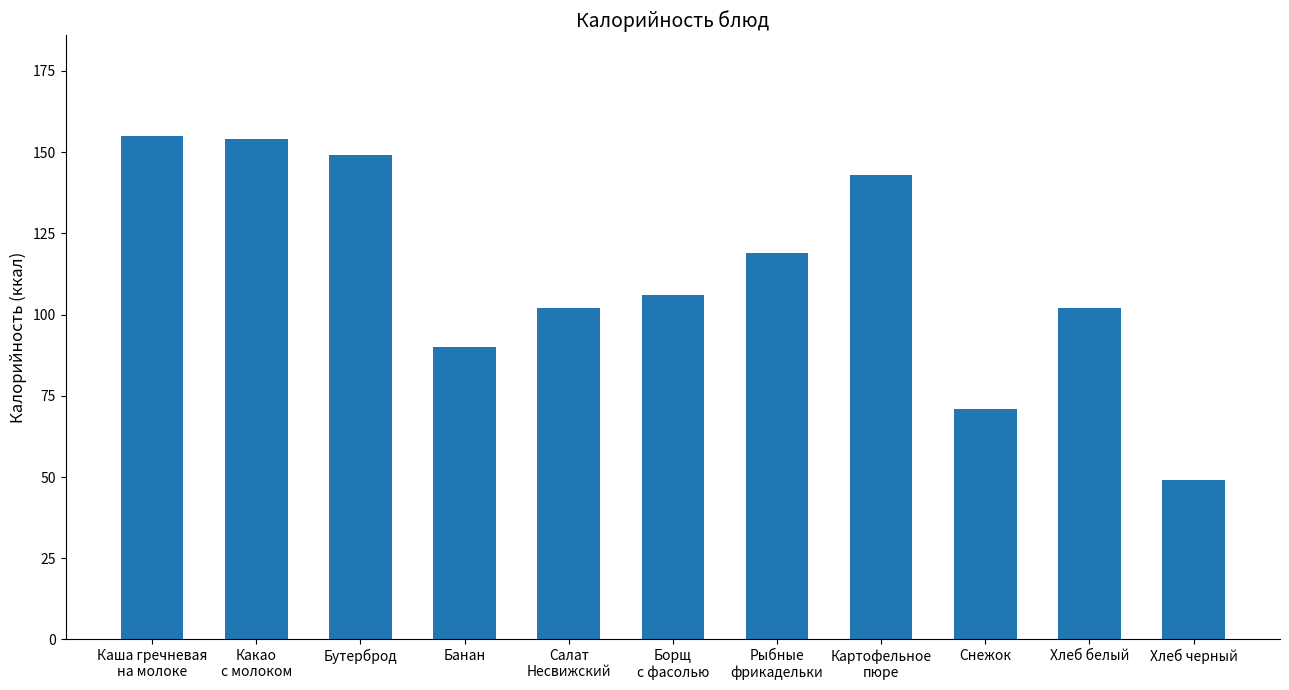

Reading right to left, list all the values displayed in this chart.

Хлеб черный=49	Хлеб белый=102	Снежок=71	Картофельное
пюре=143	Рыбные
фрикадельки=119	Борщ
с фасолью=106	Салат
Несвижский=102	Банан=90	Бутерброд=149	Какао
с молоком=154	Каша гречневая
на молоке=155